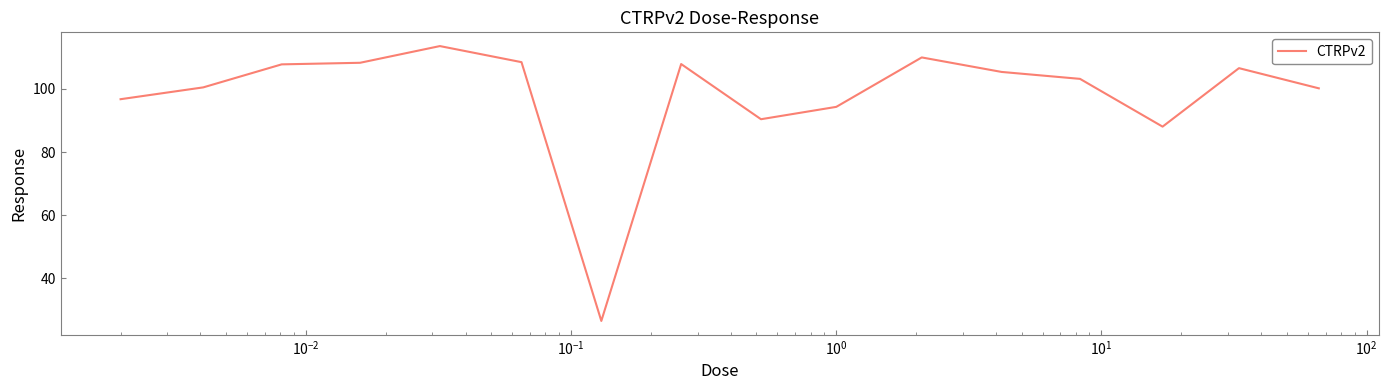

What is the greatest value displayed?

113.6